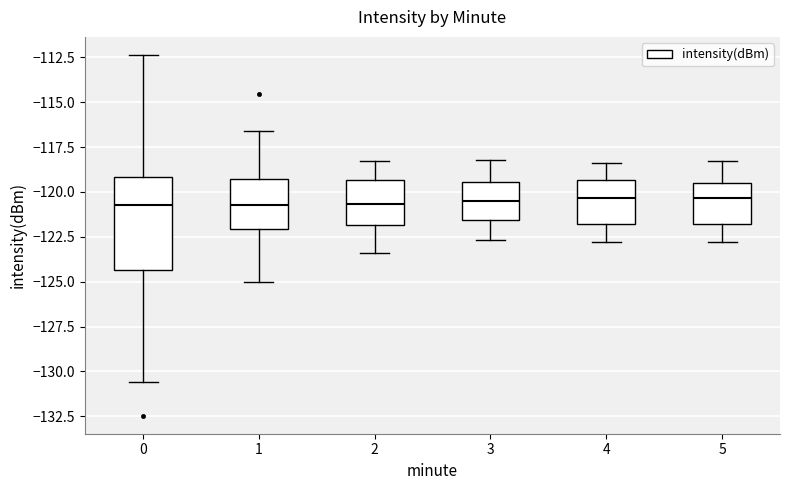

Where does the median line of the box at x = 4 sit on the y-axis? The values are not printed on the chart, so give them approximately, as read against the axis.

-120.5